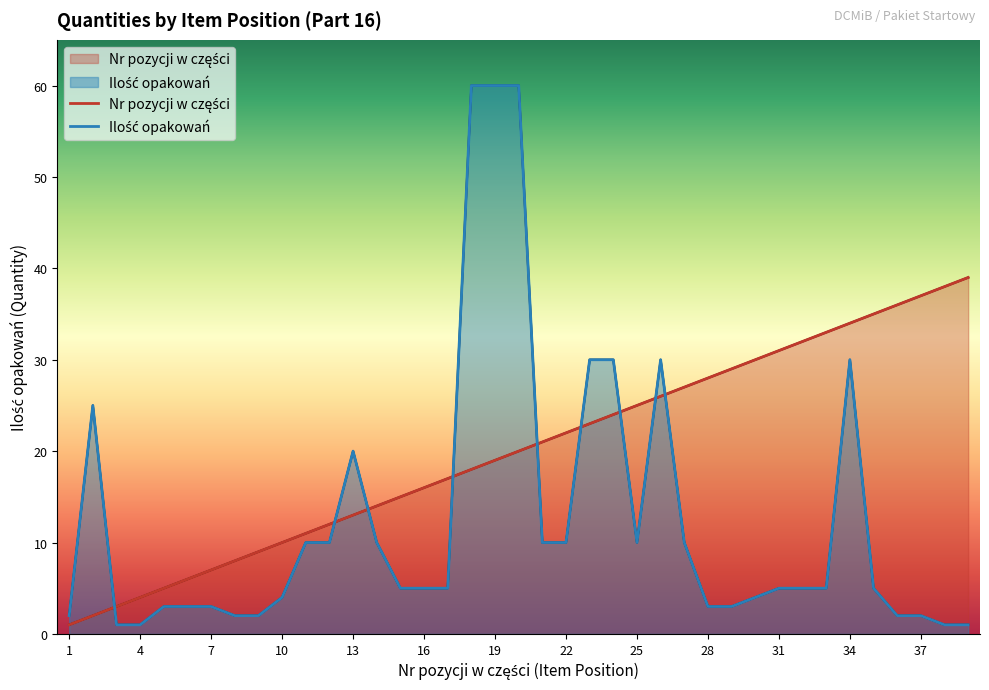

List the labels in order of Ilość opakowań value, largest first.

18, 19, 20, 23, 24, 26, 34, 2, 13, 11, 12, 14, 21, 22, 25, 27, 15, 16, 17, 31, 32, 33, 35, 10, 30, 5, 6, 7, 28, 29, 1, 8, 9, 36, 37, 3, 4, 38, 39